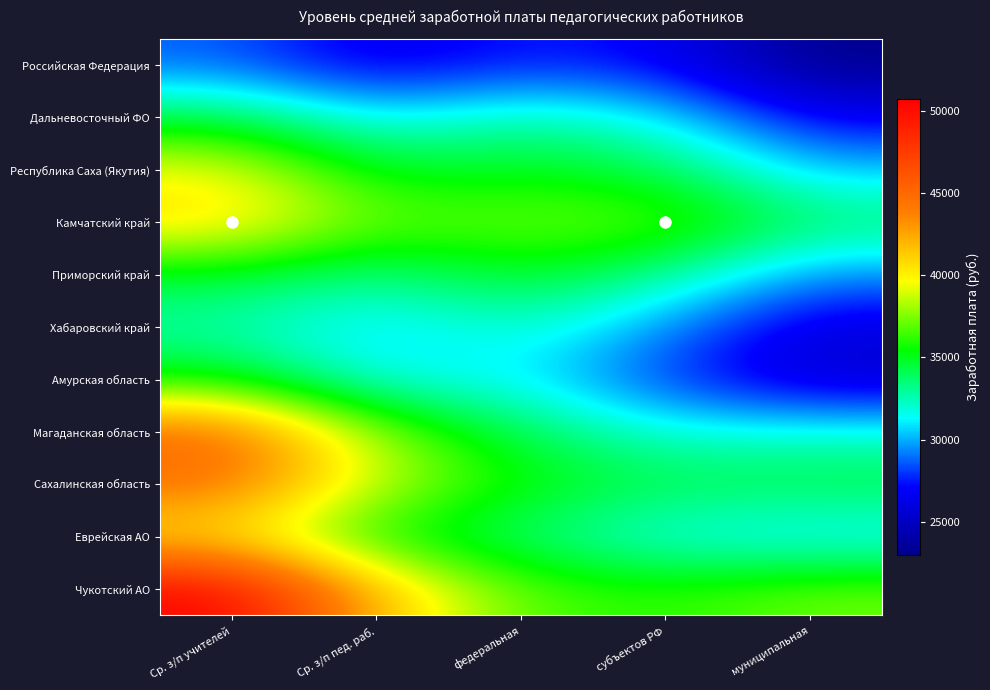

At which category is the sum across all series the highest?

Ср. з/п учителей